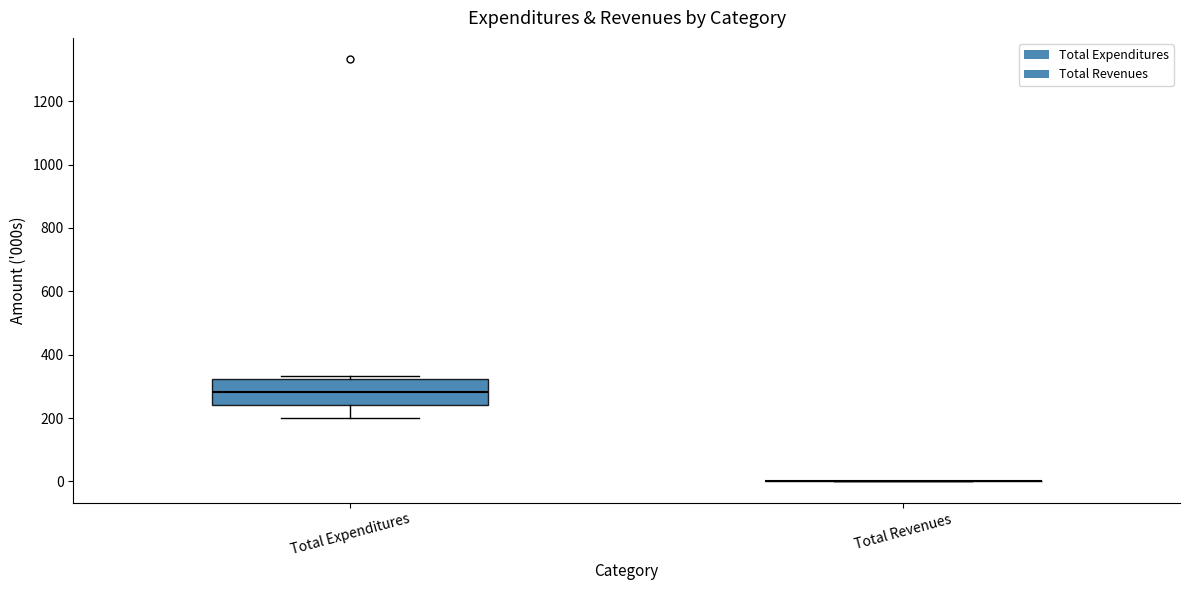

Which box is the tallest, from its lower edge to its upper edge?

Total Expenditures